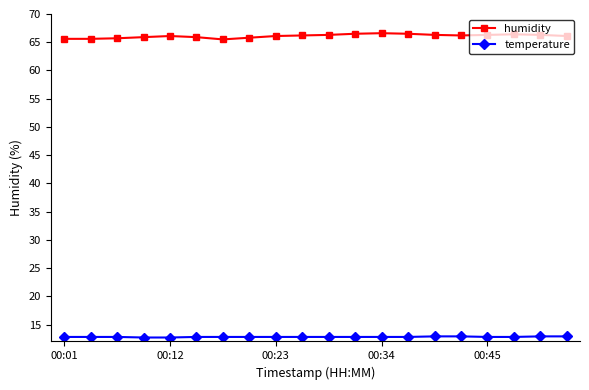

List the series in order of their peak value, highest first.

humidity, temperature